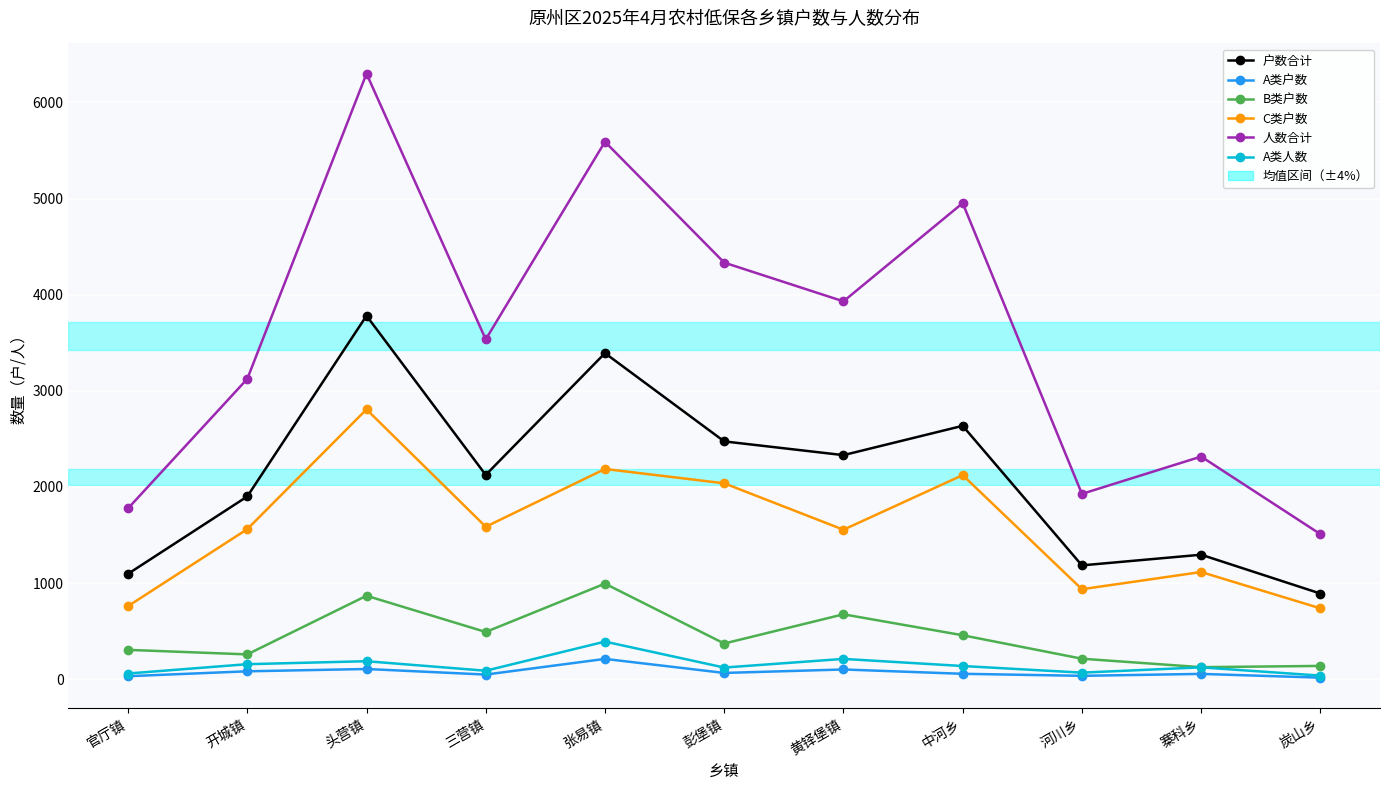

Where does the A类户数 series first go above 56?

开城镇